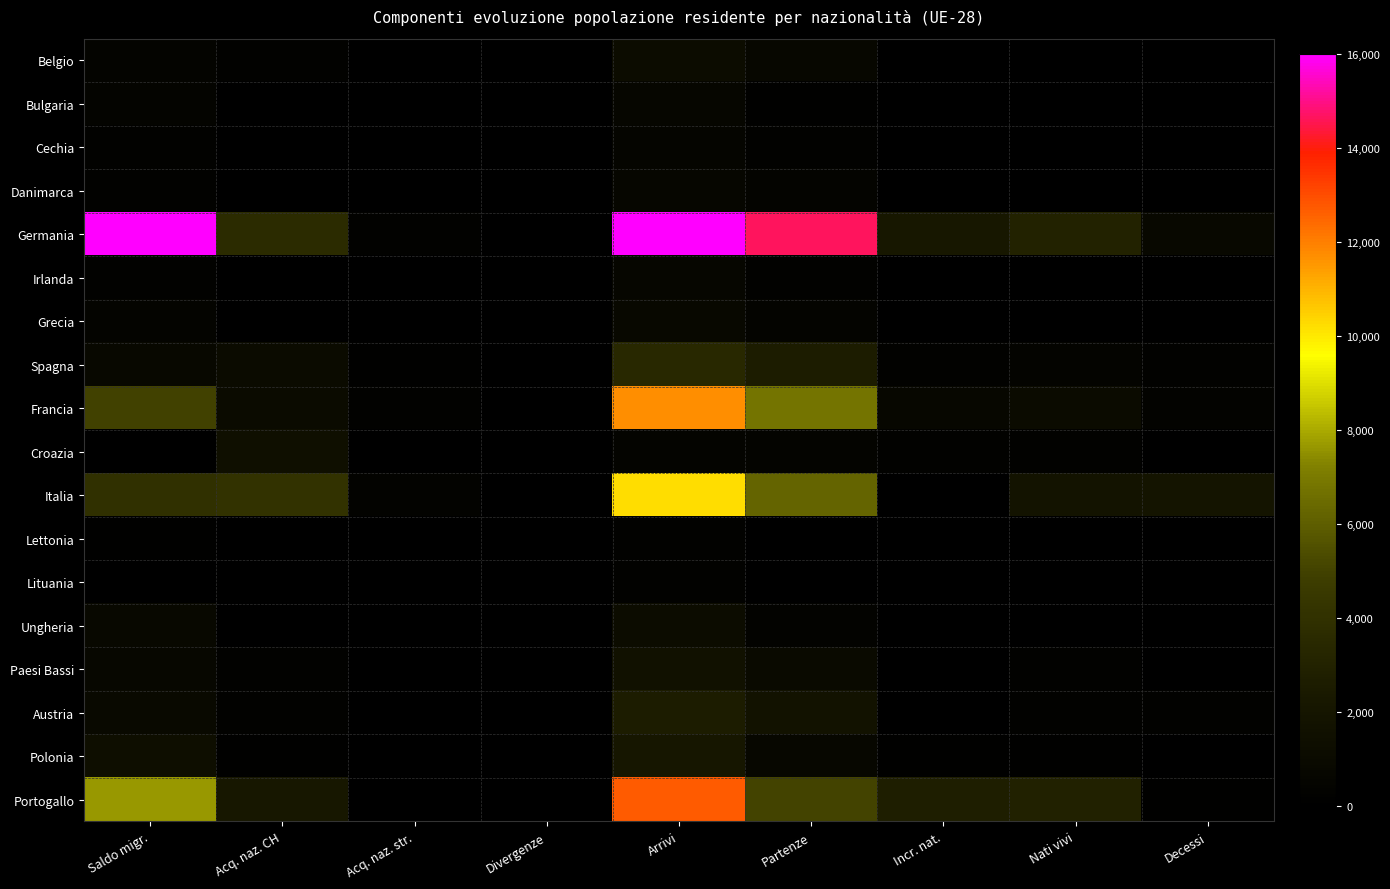

At how many categories does at least one series exceed 15203?

2